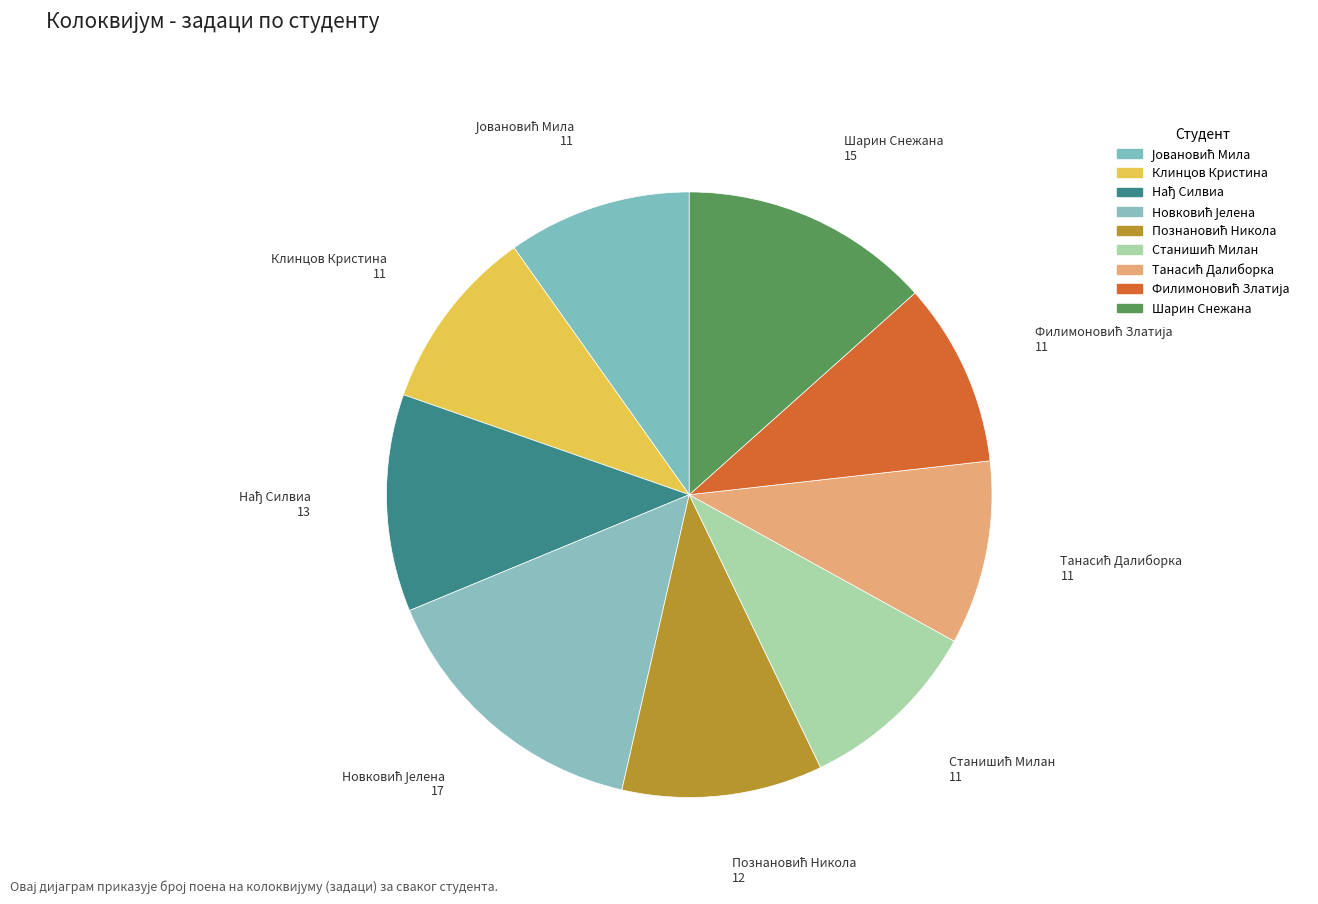

How many segments does this pie chart have?

9